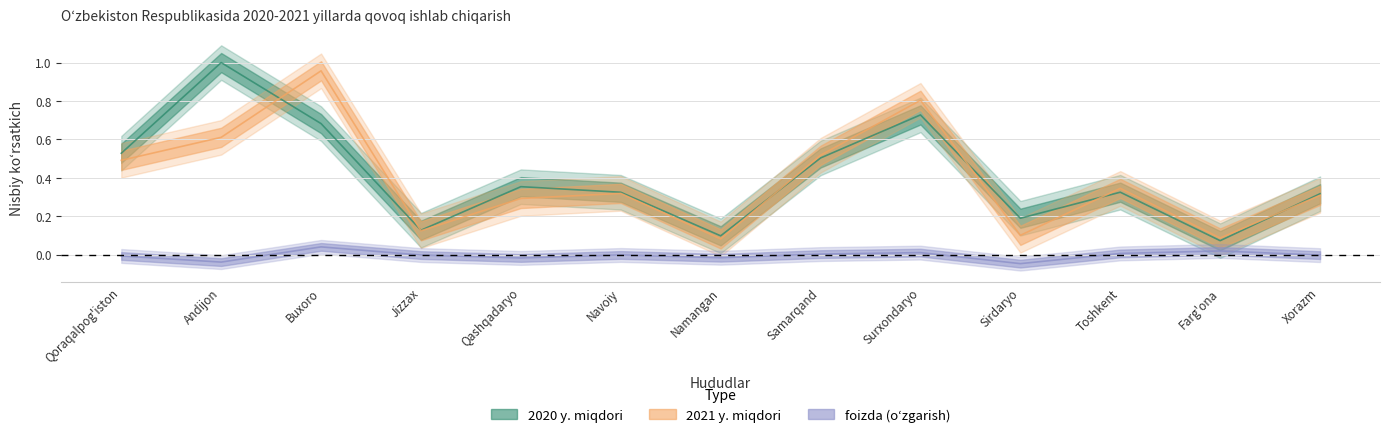

What is the difference between the 2021 y. miqdori values at Navoiy and Samarqand?

0.2